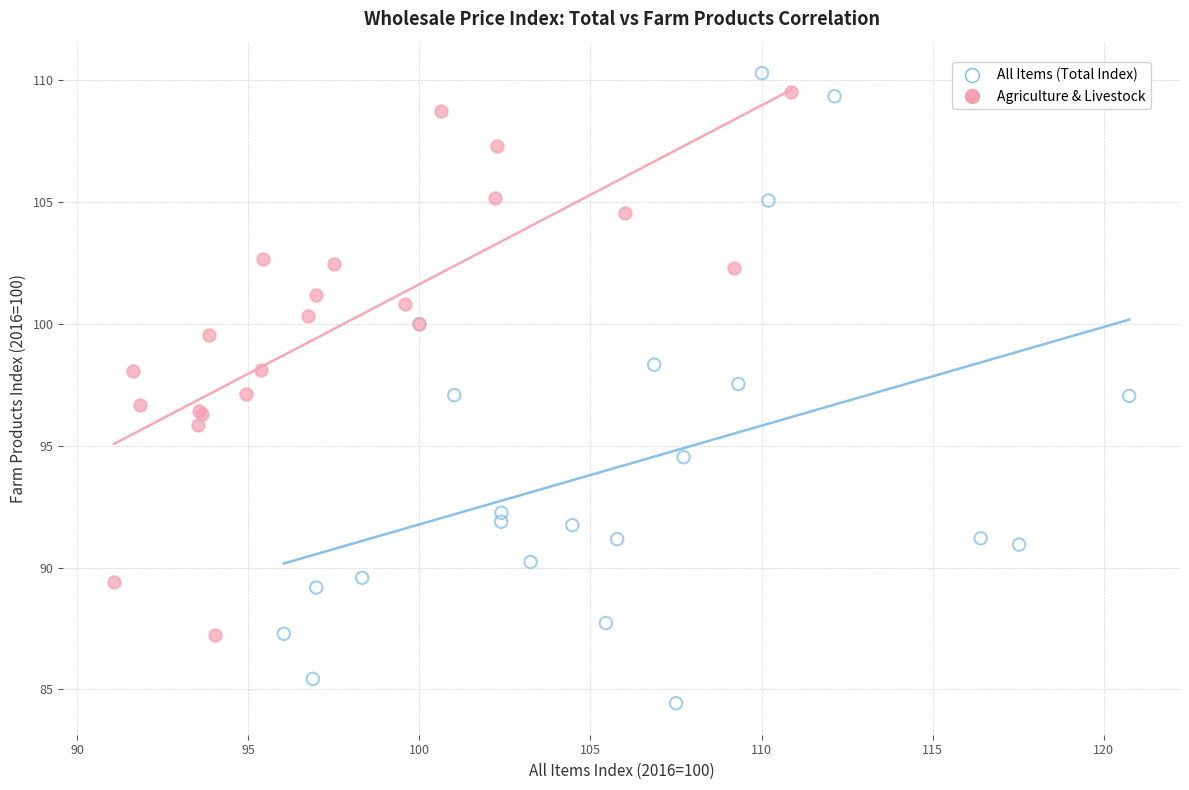

What are all the series names shown in the legend?

All Items (Total Index), Agriculture & Livestock